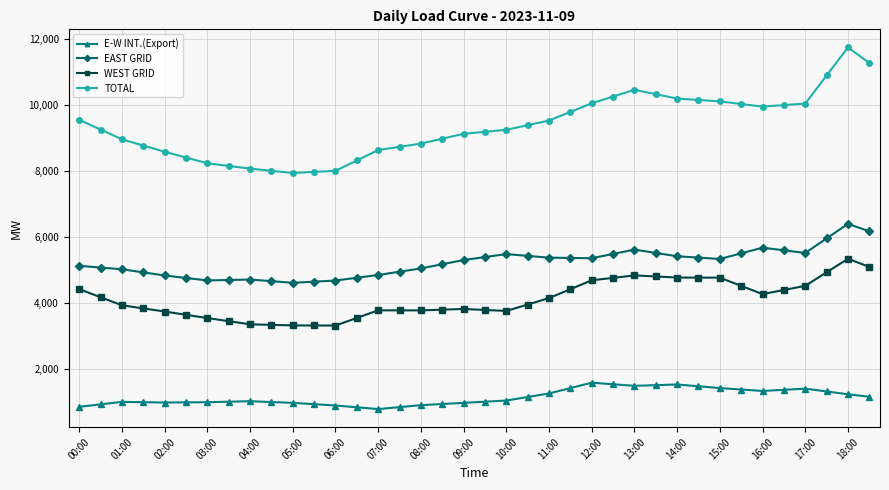

What is the value of the TOTAL point at the 6th from the left?

8407.0